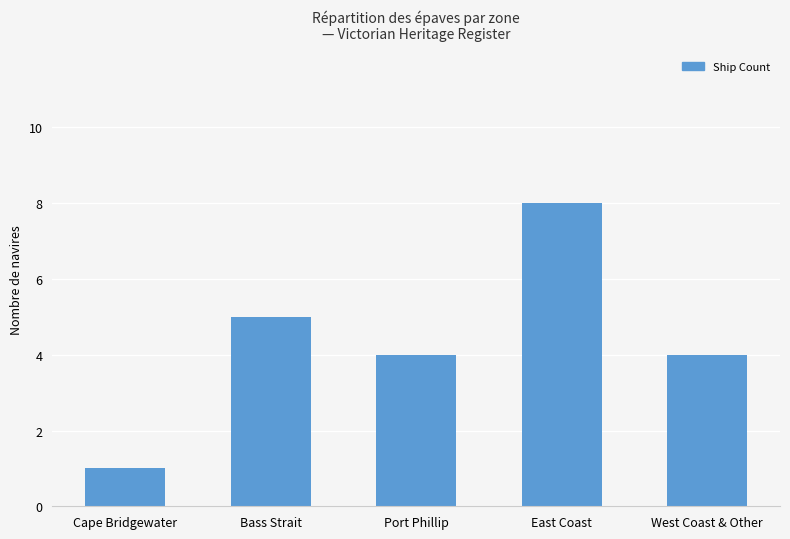

What is the difference between the maximum and minimum values?

7